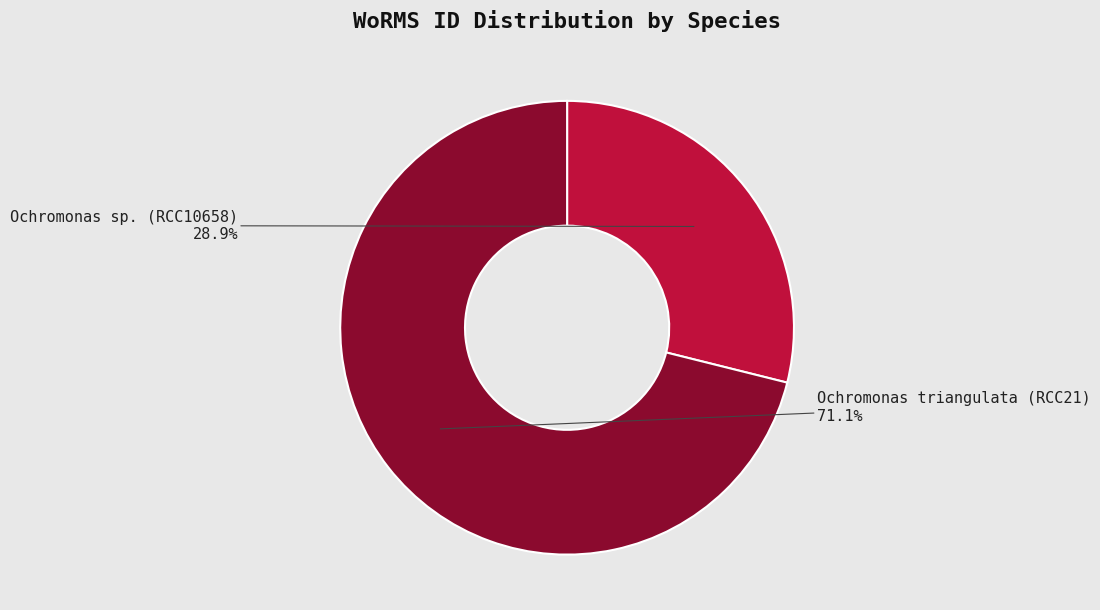

What percentage is NOT represented by Ochromonas triangulata (RCC21)?

28.9%